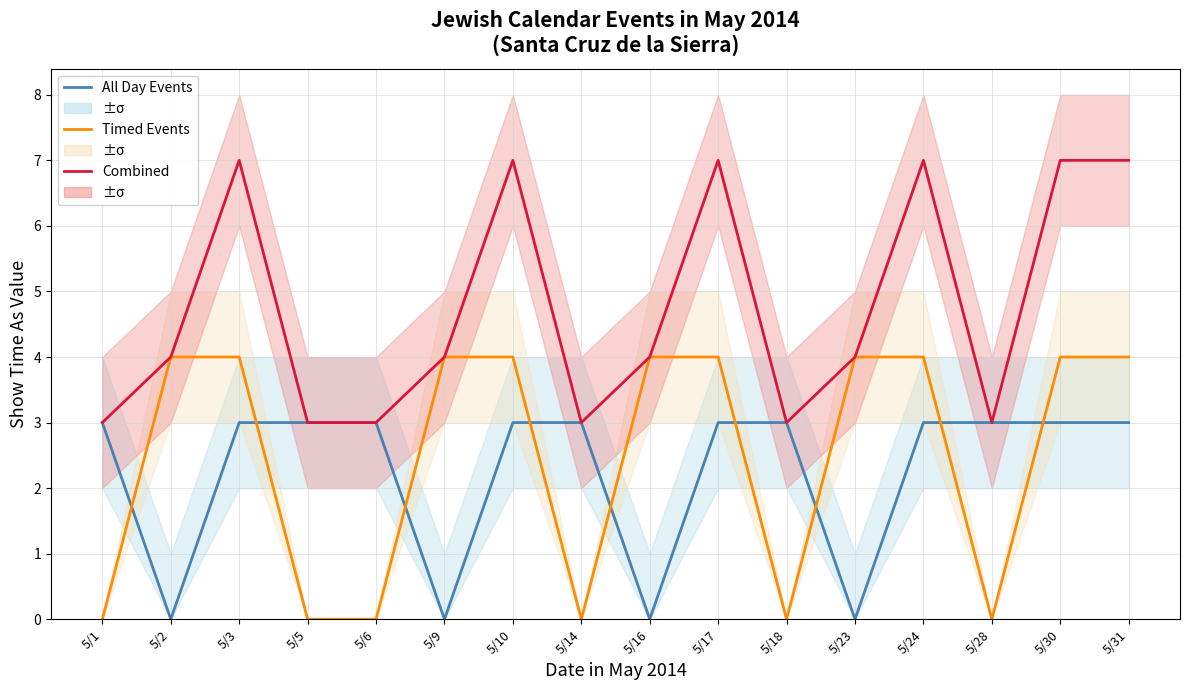

Reading left to right, extract all data points from this chart.

All Day Events: 5/1=3	5/2=0	5/3=3	5/5=3	5/6=3	5/9=0	5/10=3	5/14=3	5/16=0	5/17=3	5/18=3	5/23=0	5/24=3	5/28=3	5/30=3	5/31=3
Timed Events: 5/1=0	5/2=4	5/3=4	5/5=0	5/6=0	5/9=4	5/10=4	5/14=0	5/16=4	5/17=4	5/18=0	5/23=4	5/24=4	5/28=0	5/30=4	5/31=4
Combined: 5/1=3	5/2=4	5/3=7	5/5=3	5/6=3	5/9=4	5/10=7	5/14=3	5/16=4	5/17=7	5/18=3	5/23=4	5/24=7	5/28=3	5/30=7	5/31=7